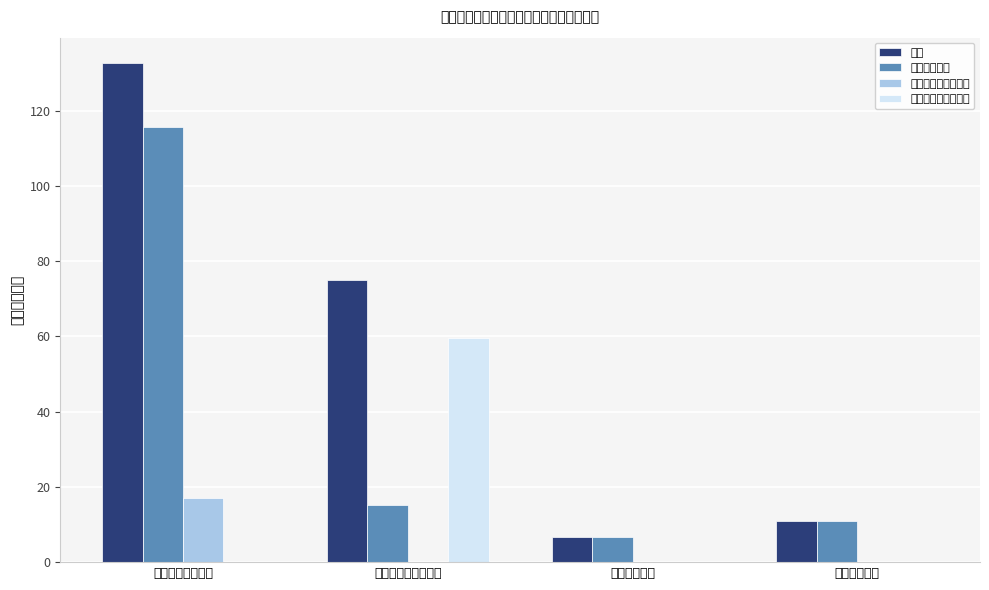

What value does the 工资福利支出 series have at 卫生健康支出?

6.8